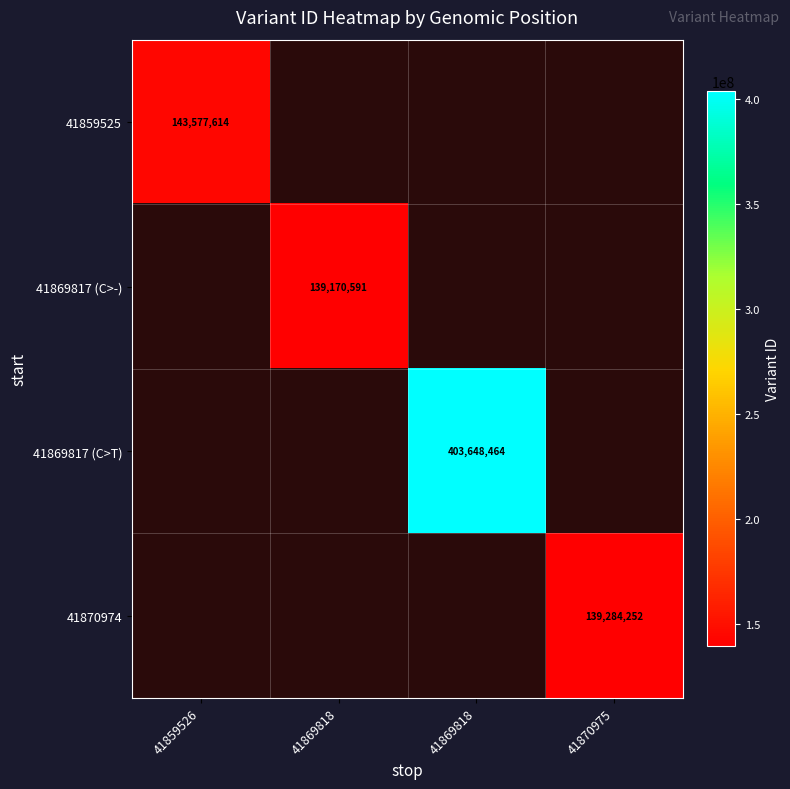

Between 41869818 and 41869818, which is larger?

41869818